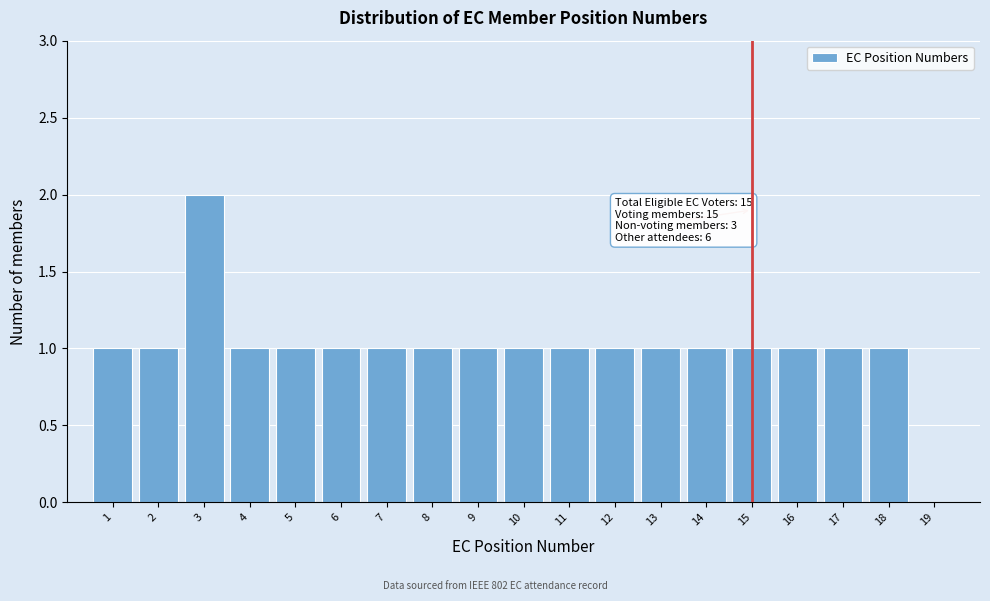

Which range on the x-axis has the tallest bar?

2.5 to 3.5